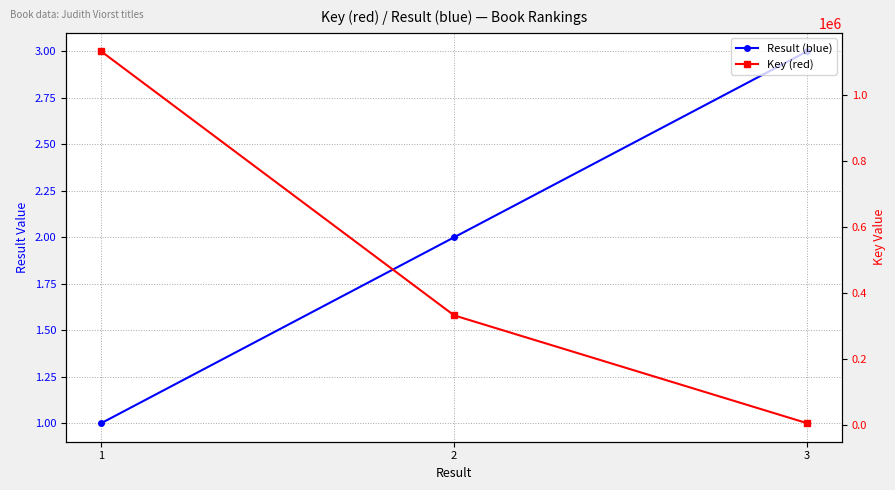

Is the value of Key (red) at 3 greater than the value of Result (blue) at 2?

Yes